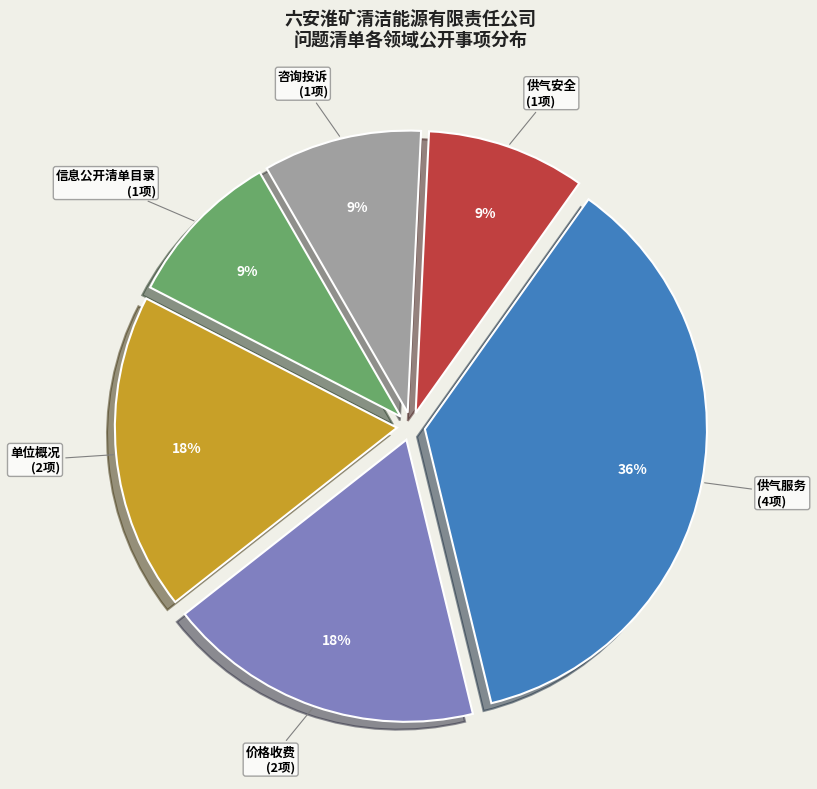

To the nearest percent, what percentage of the pie is 供气安全 (1项)?

9%